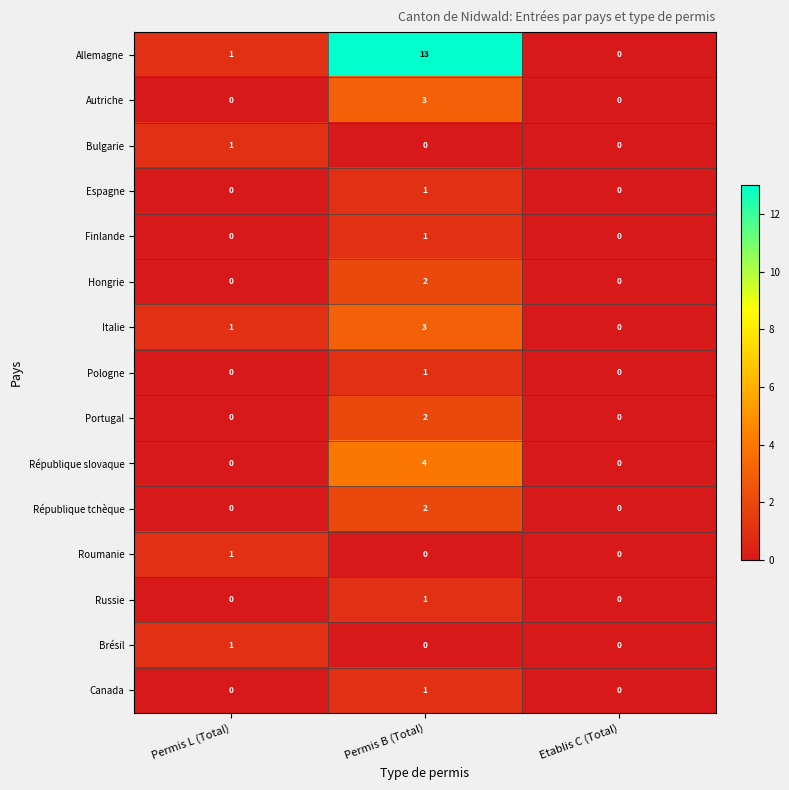

True or false: République slovaque has a value of 0 at Permis L (Total).

True